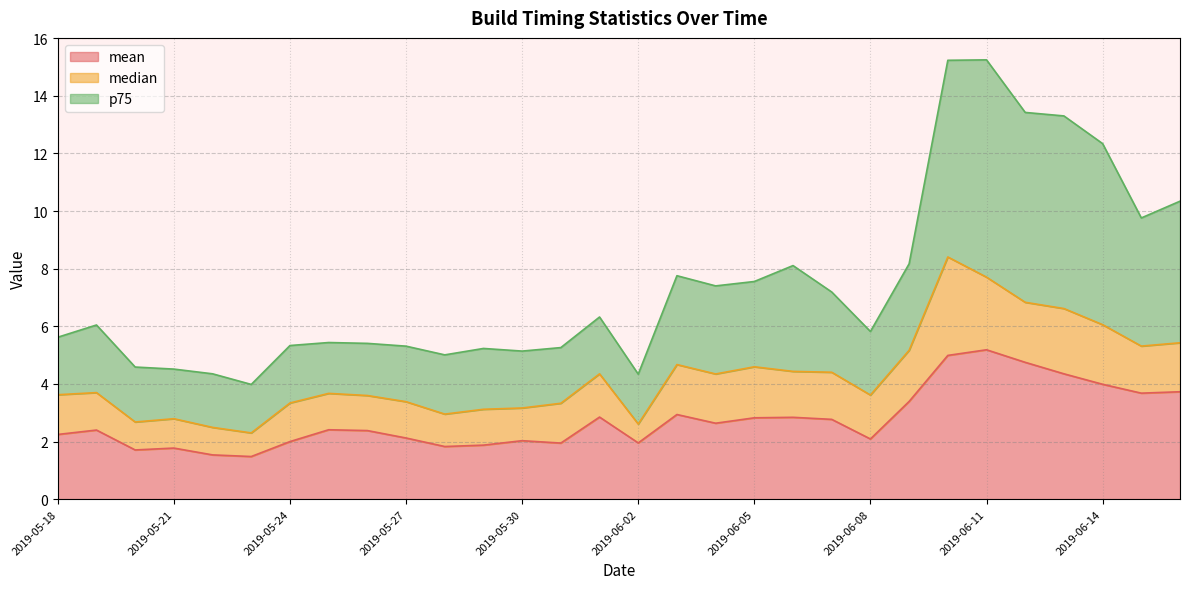

In mean, how many points are higher than both neighbors (excluding endpoints)?

8